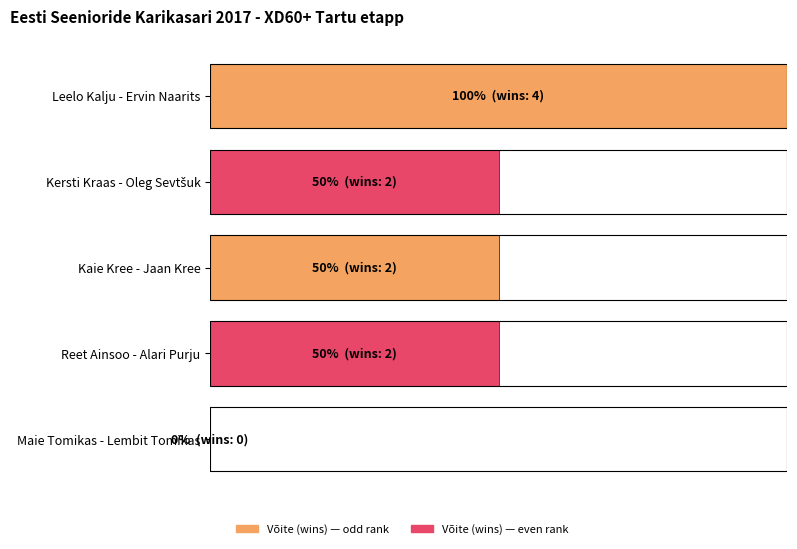

Reading left to right, transcribe all the data shown in this chart.

4	2	2	2	0